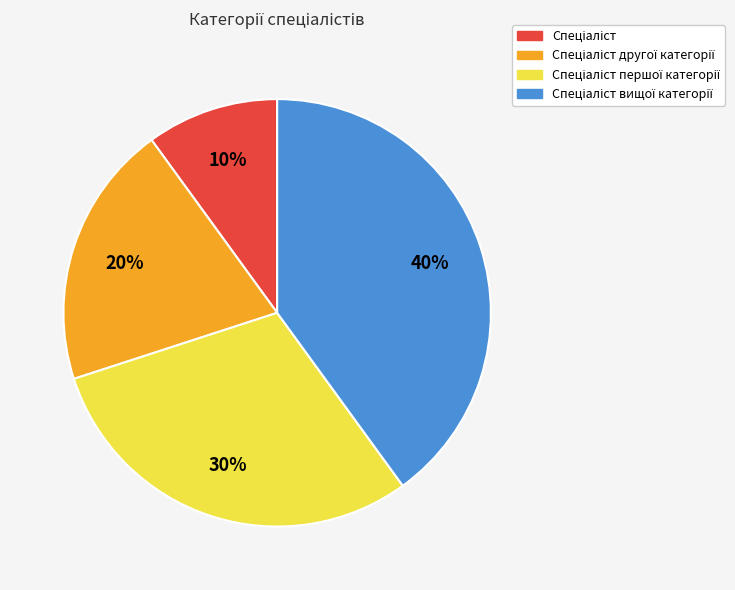

Is there a majority slice in this chart?

No